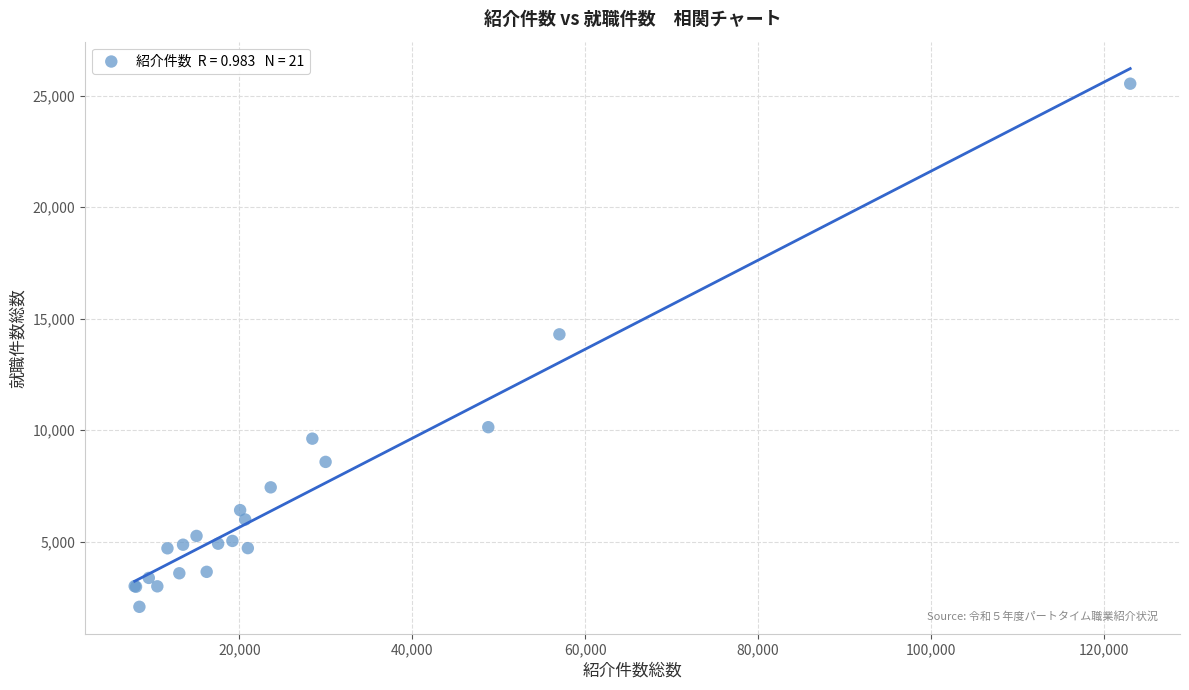

What Y value in the scatter plot is closest to 13807?

14296